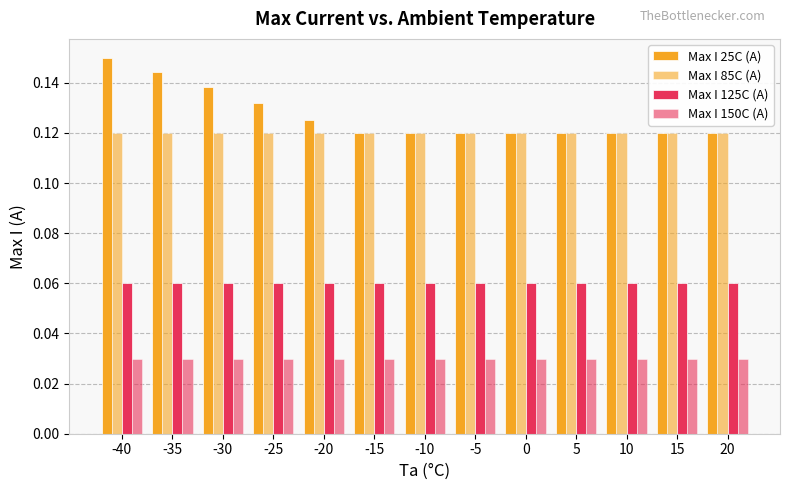

Between -25 and -10, which series saw the biggest shift?

Max I 25C (A)